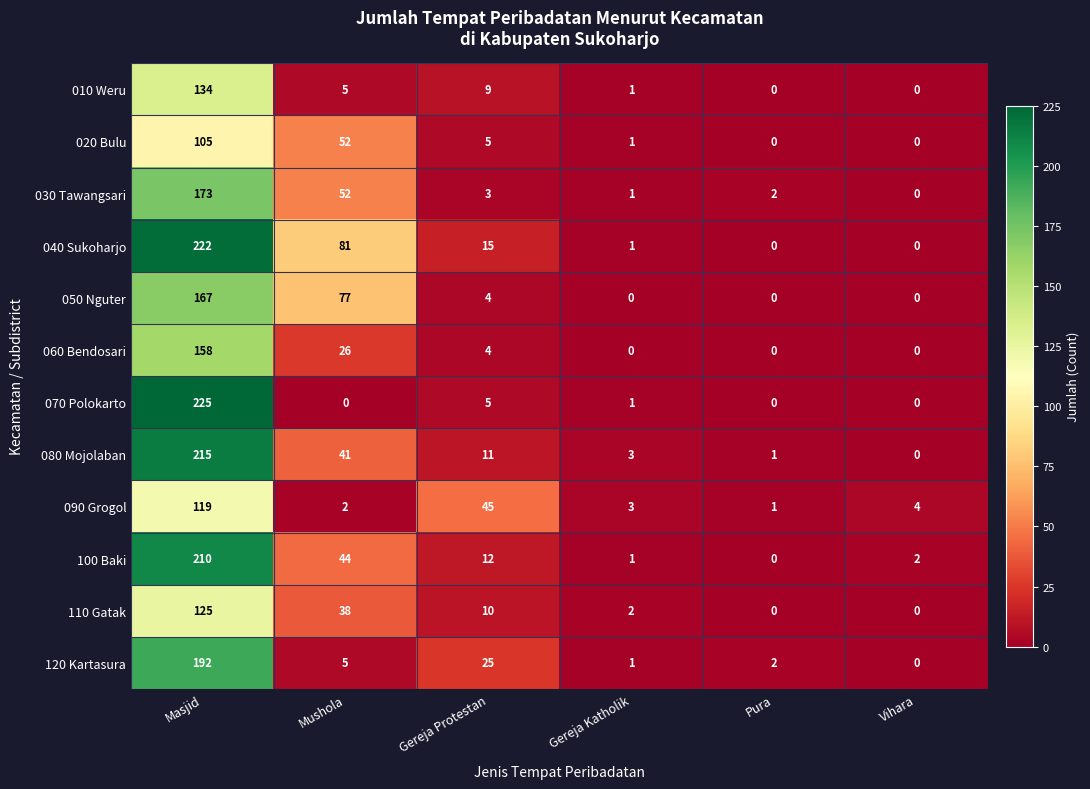

What is the difference between the maximum and second lowest values in the 060 Bendosari series?

158